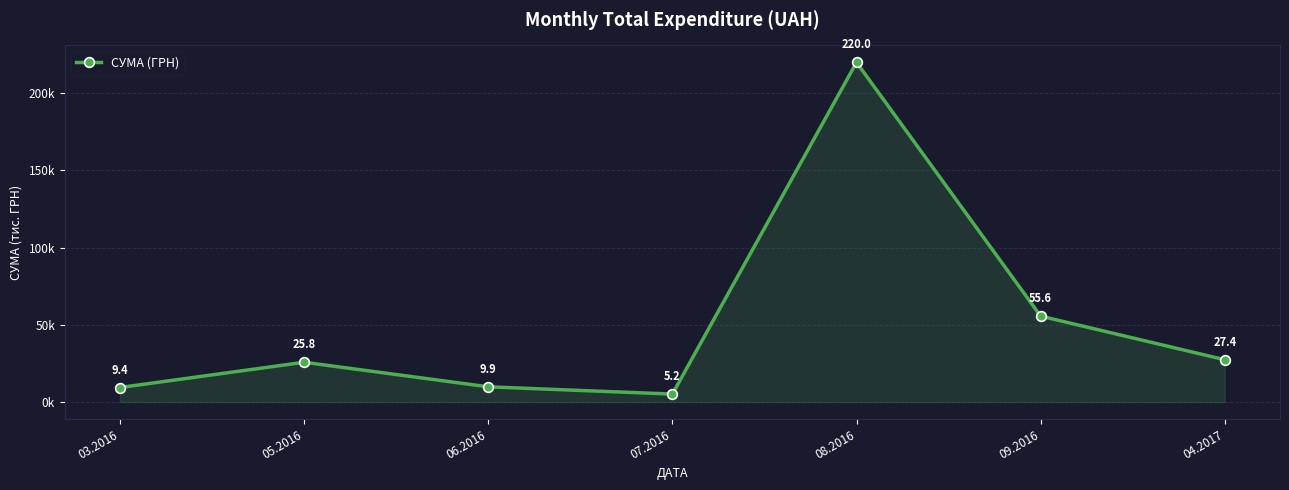

Rank the categories by value from highest to lowest.

08.2016, 09.2016, 04.2017, 05.2016, 06.2016, 03.2016, 07.2016